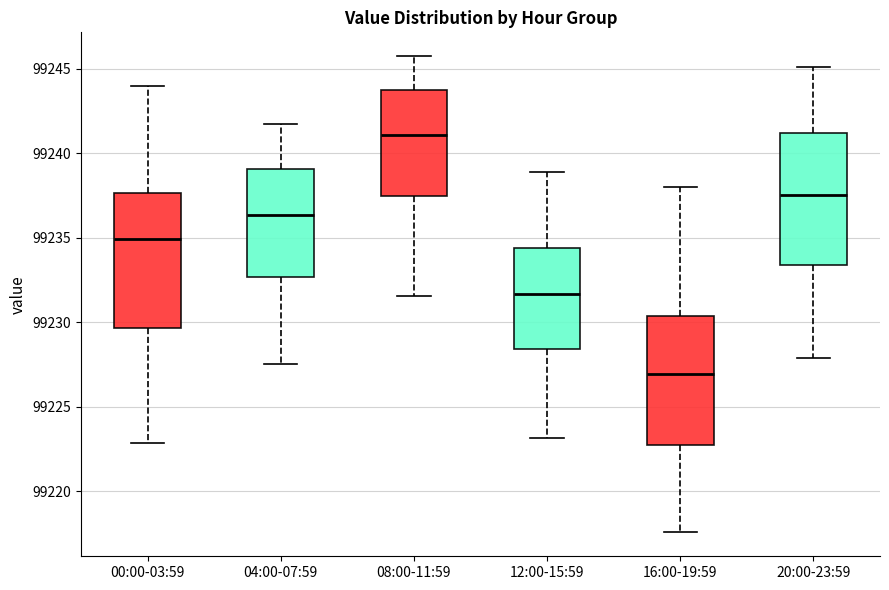

Reading left to right, read every box against the y-axis: the position of its median line, the range the box covers, and the ends of its whiskers. The values are not printed on the chart, so give them approximately, as read against the axis.

00:00-03:59: median 99235.0, box 99229.5 to 99237.5, whiskers 99223.0 to 99244.0
04:00-07:59: median 99236.5, box 99232.5 to 99239.0, whiskers 99227.5 to 99242.0
08:00-11:59: median 99241.0, box 99237.5 to 99243.5, whiskers 99231.5 to 99246.0
12:00-15:59: median 99231.5, box 99228.5 to 99234.5, whiskers 99223.0 to 99239.0
16:00-19:59: median 99227.0, box 99223.0 to 99230.5, whiskers 99217.5 to 99238.0
20:00-23:59: median 99237.5, box 99233.5 to 99241.0, whiskers 99228.0 to 99245.0